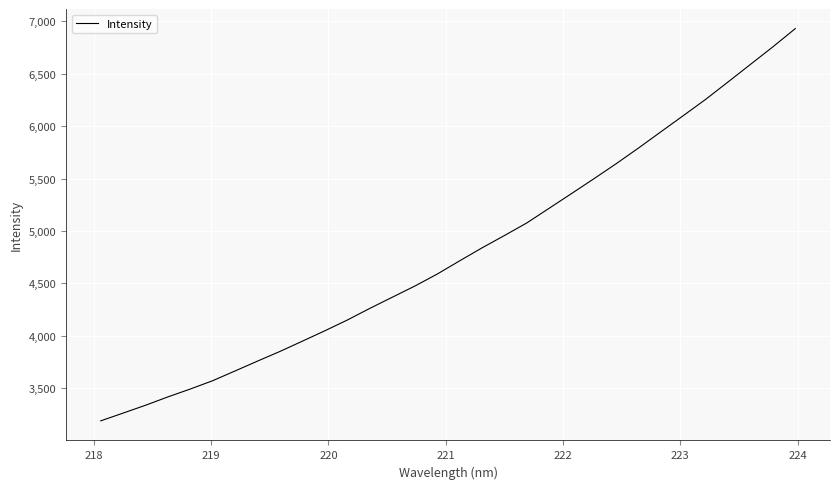

What is the greatest value displayed?

6928.1